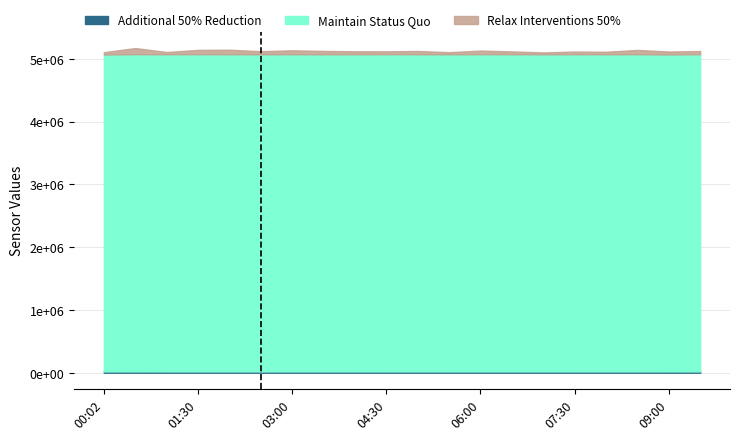

Which series has the widest spread of values?

Relax Interventions 50%